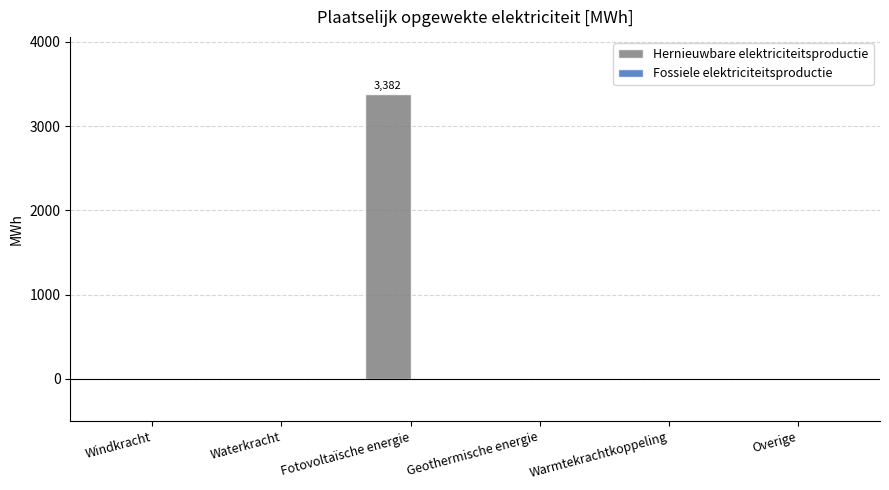

What is the maximum value shown in the chart?

3382.0